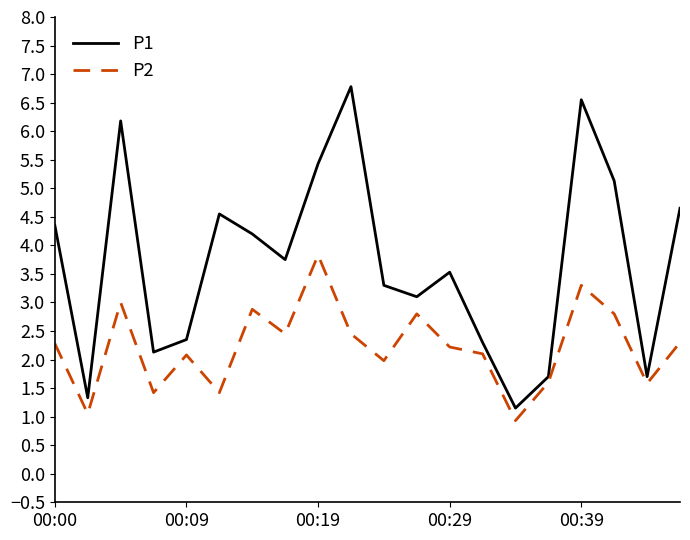

What are all the series names shown in the legend?

P1, P2